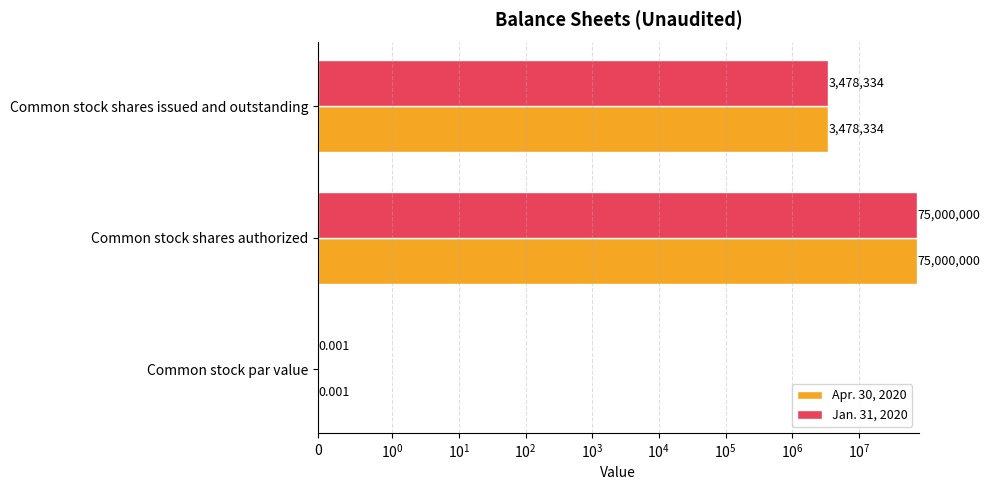

Which series has the largest total across all categories?

Apr. 30, 2020